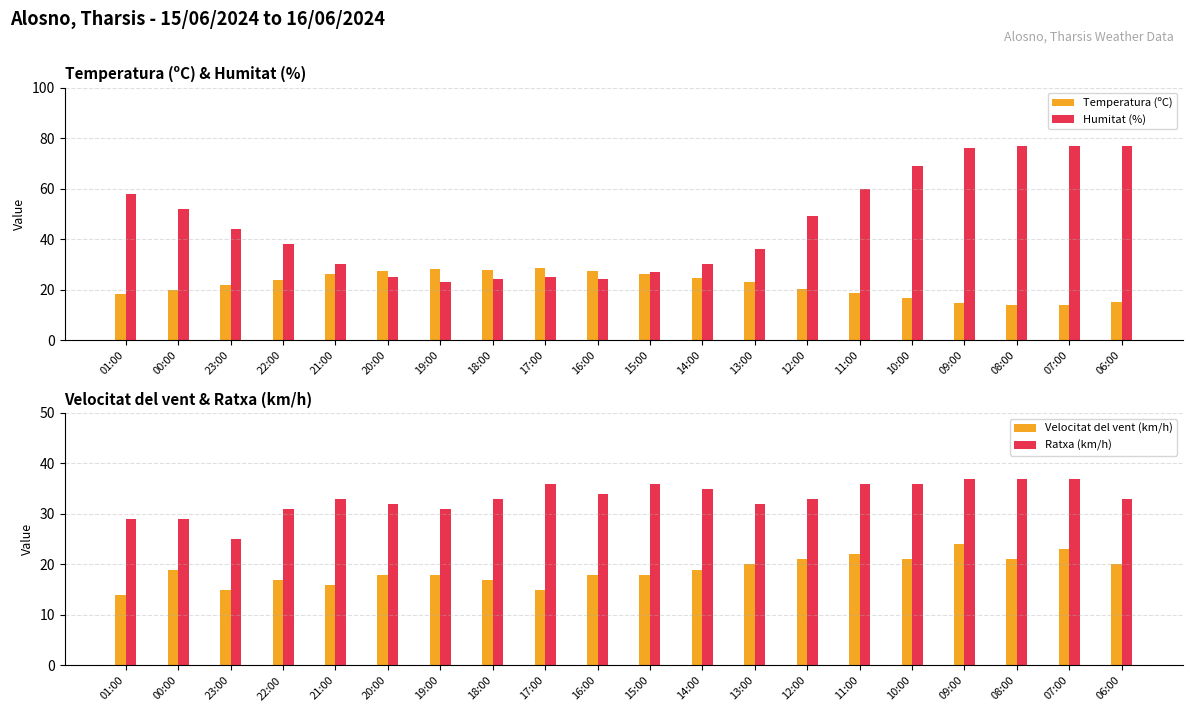

What is the total value across all series at 01:00?

119.3